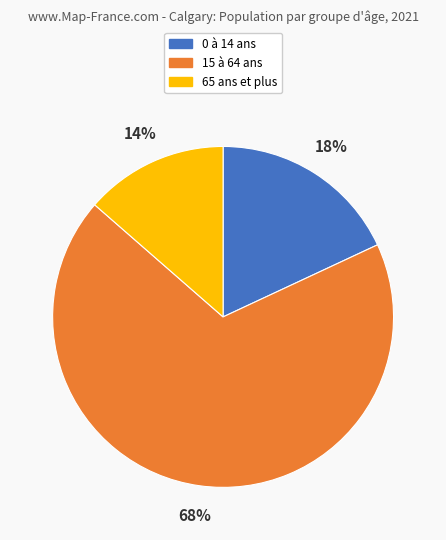

Which slice is the smallest?

14%